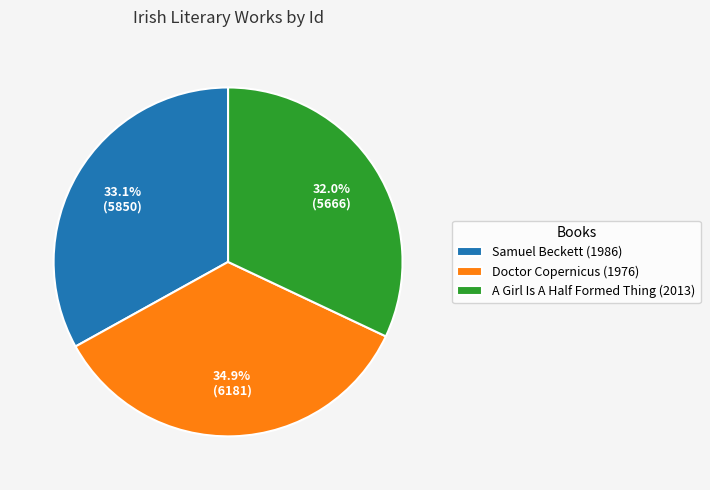

How much of the chart is everything except Doctor Copernicus (1976)?

65.1%